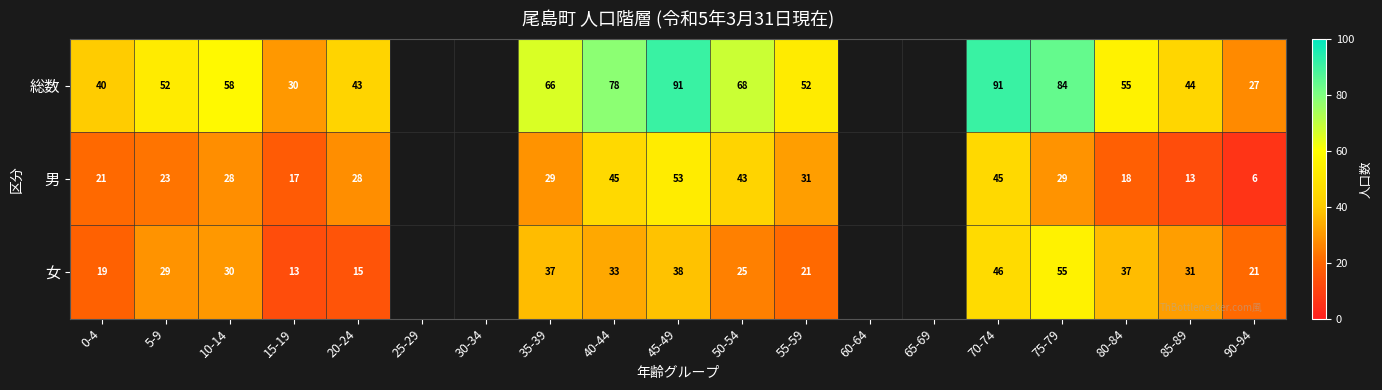

Which series changed the most between 5-9 and 85-89?

男